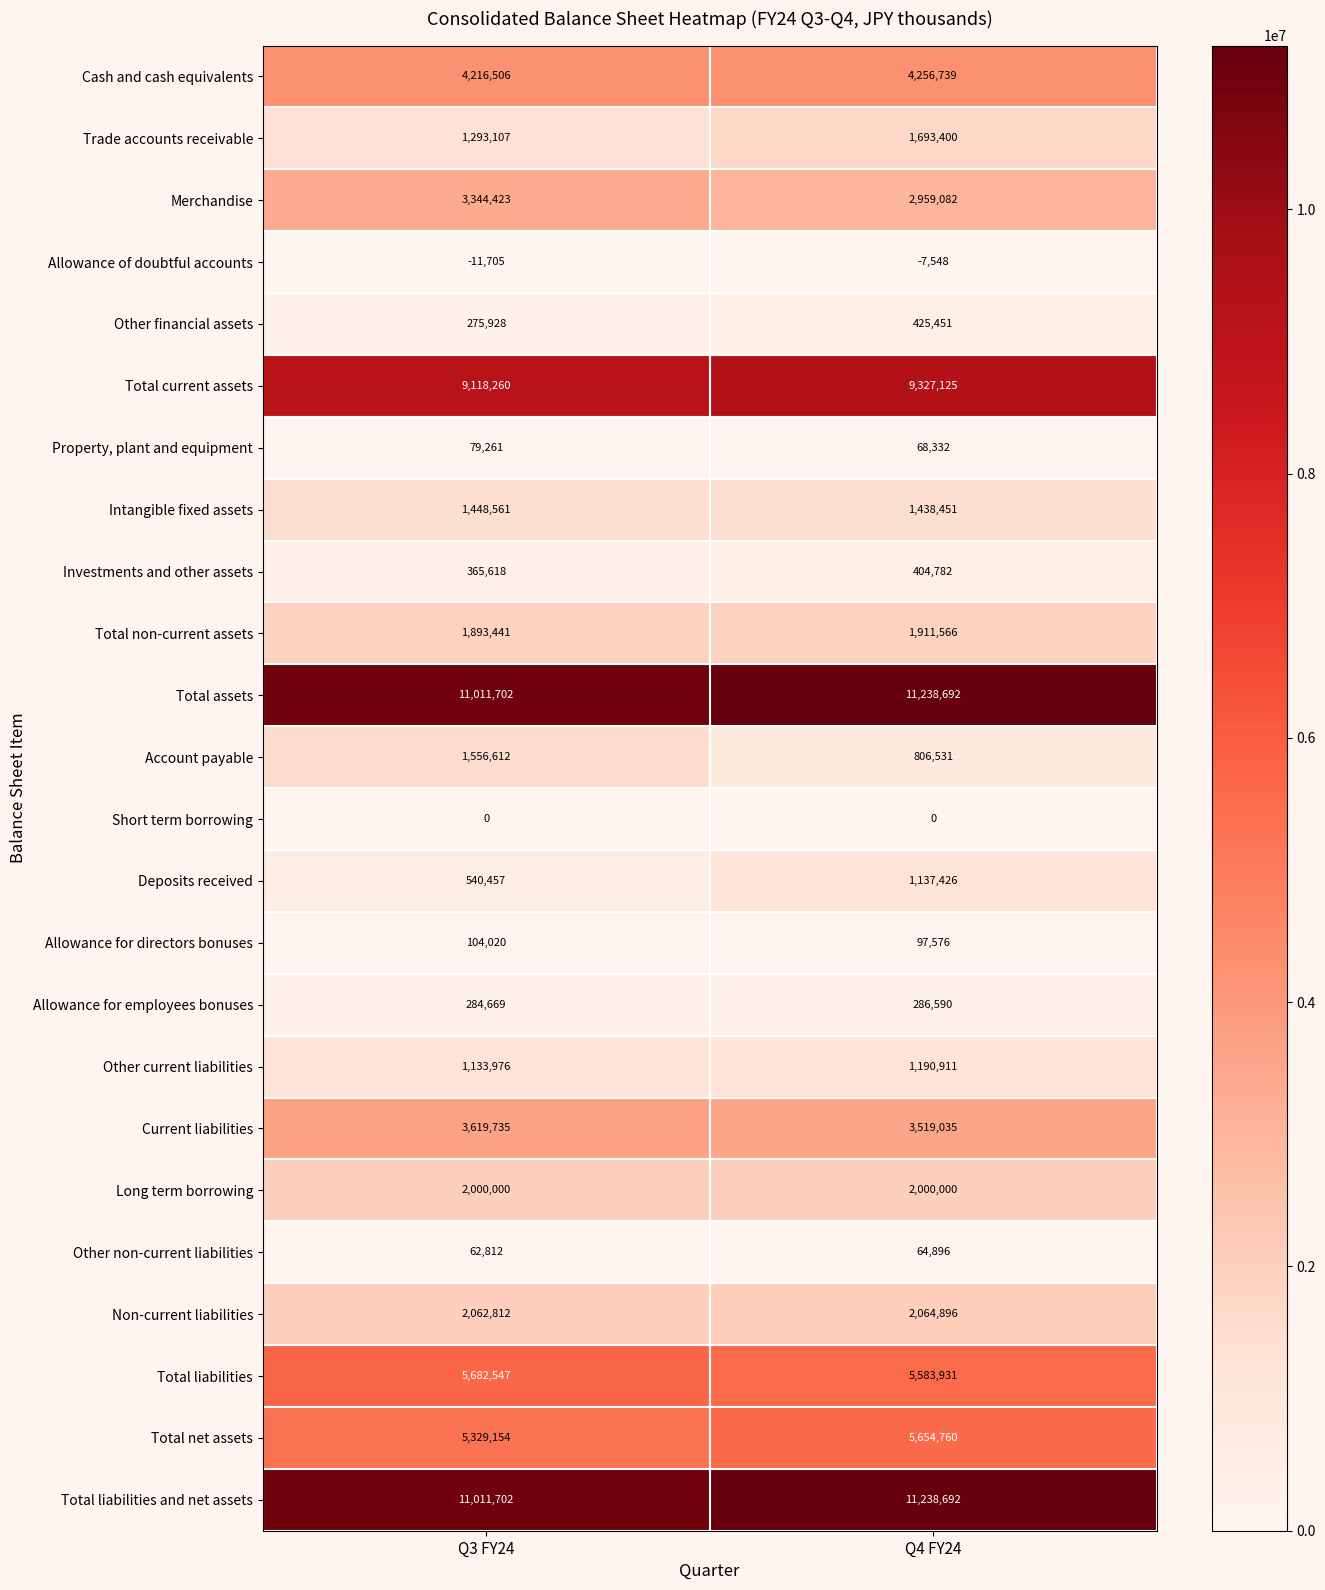

True or false: Investments and other assets has a value of 656318 at Q3 FY24.

False